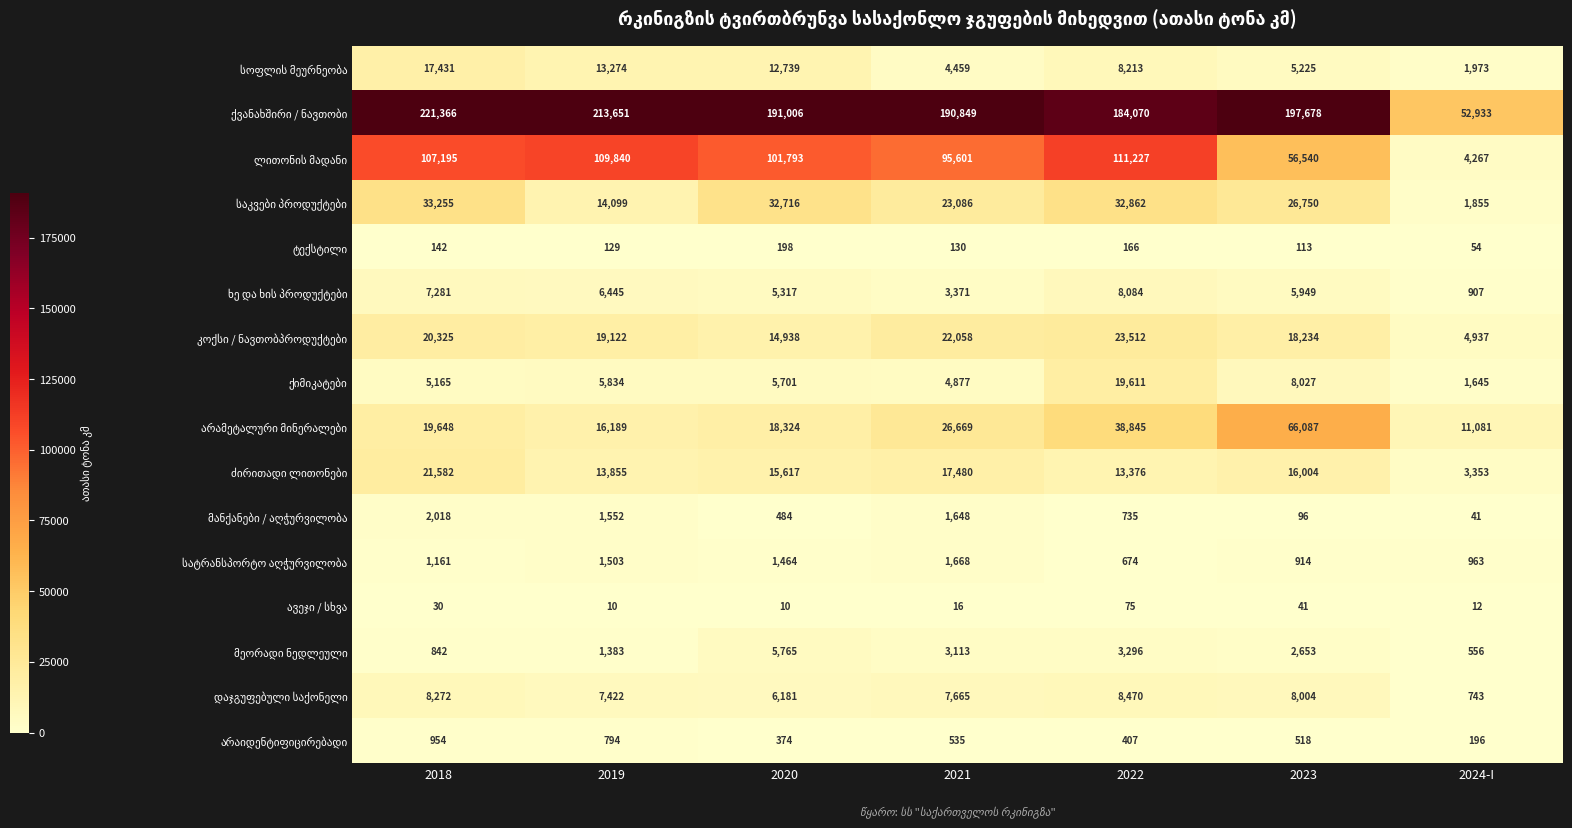

Which label corresponds to the largest value in the chart?

2018